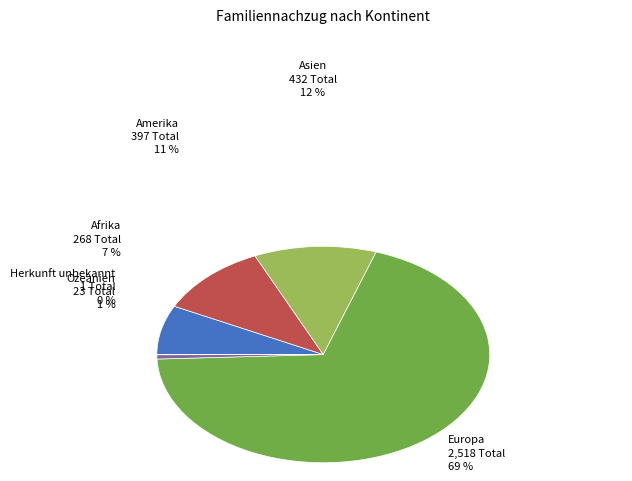

To the nearest percent, what is the average slice percentage?

17%